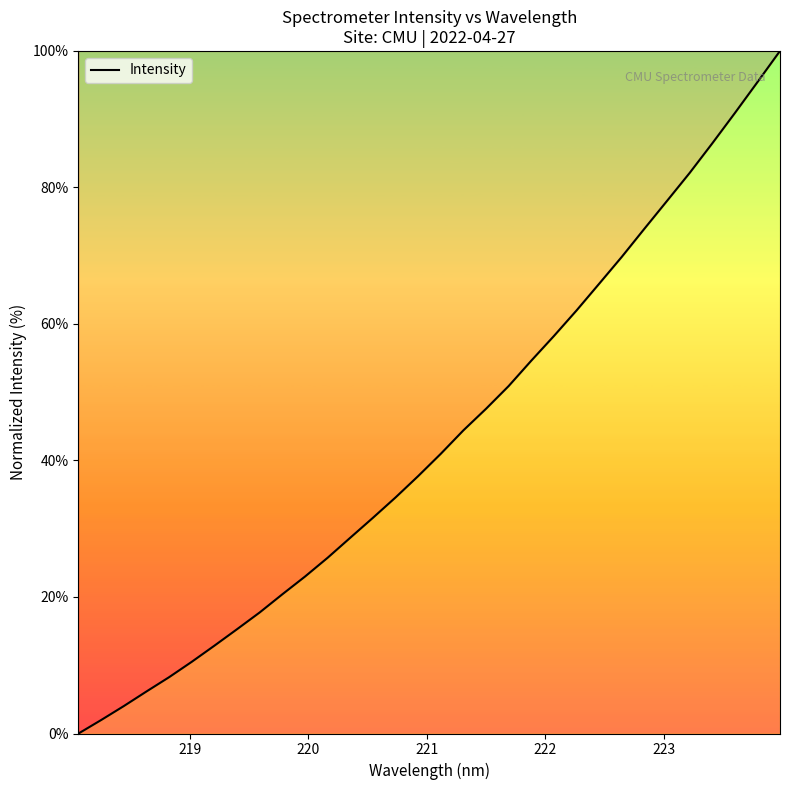

What is the average value?

43.1